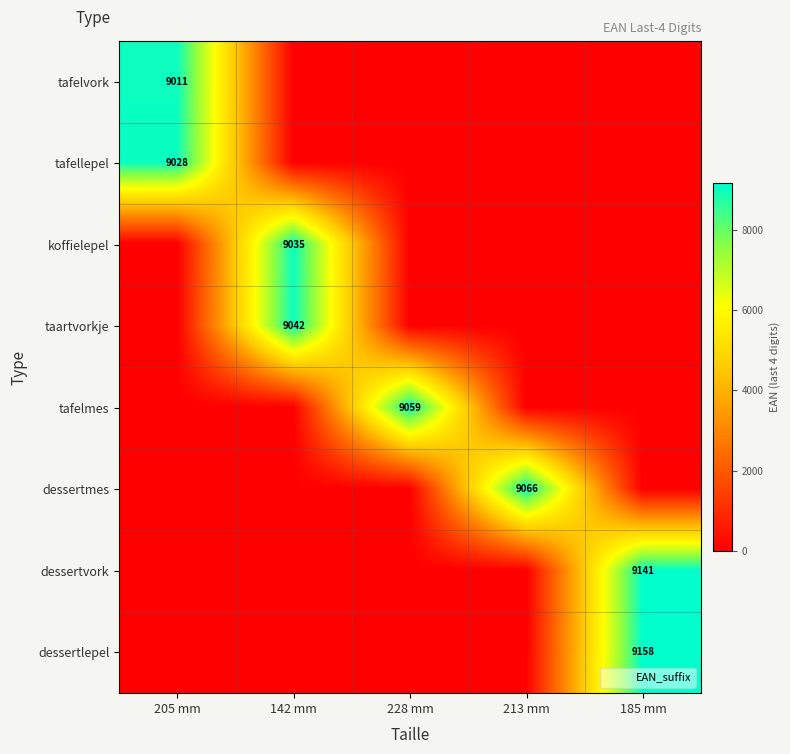

True or false: tafelmes has a value of 3387 at 228 mm.

False